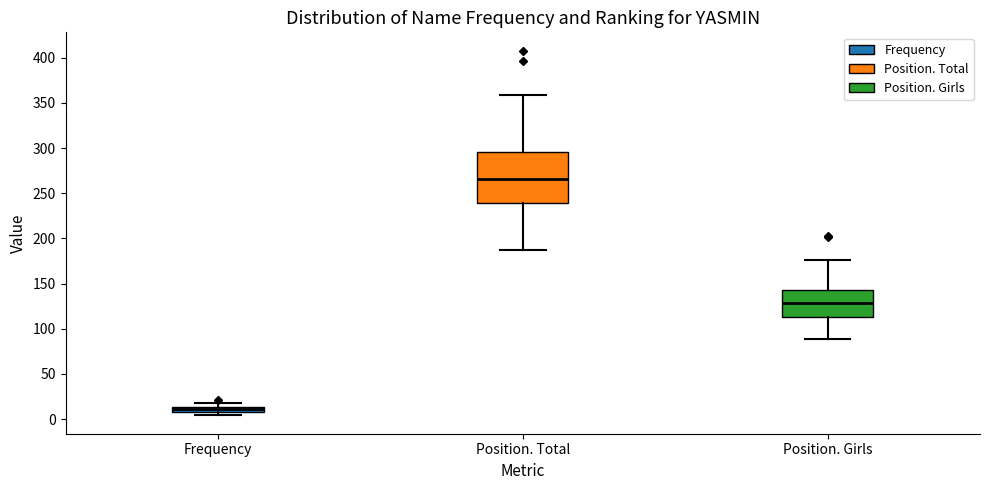

Comparing the boxes themselves (not the whiskers), which one is the tallest?

Position. Total